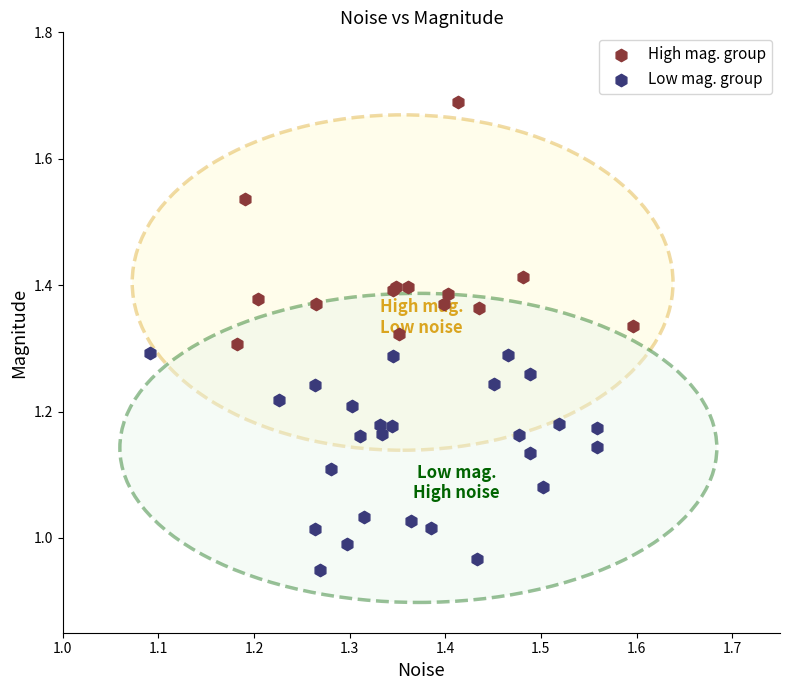

Which series contains the lowest Y value?

Low mag. group